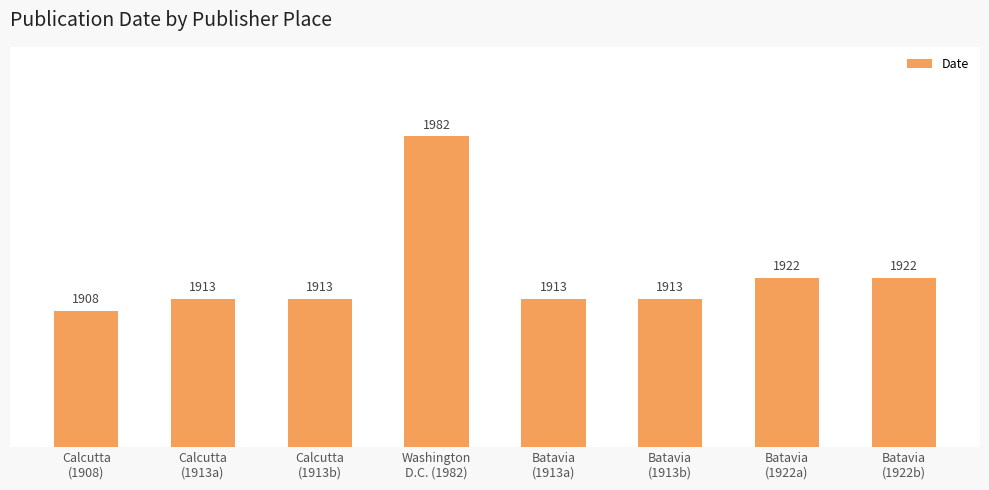

Reading left to right, what are all the values shown in this chart?

1908	1913	1913	1982	1913	1913	1922	1922